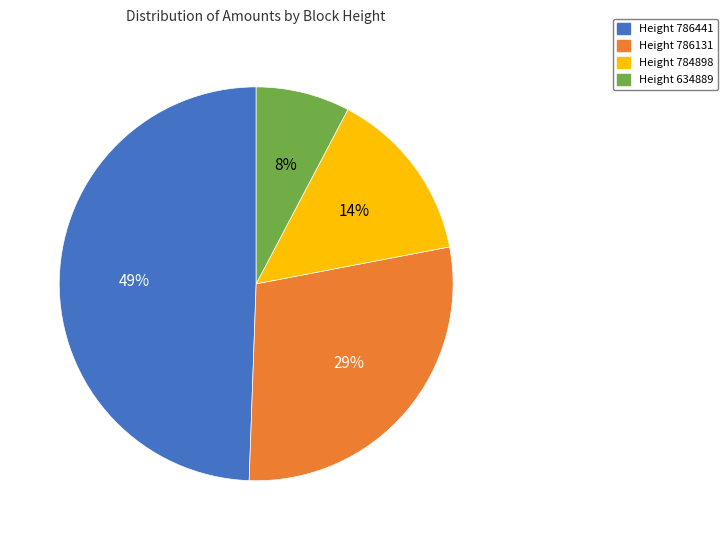

Does any single category account for the majority?

No